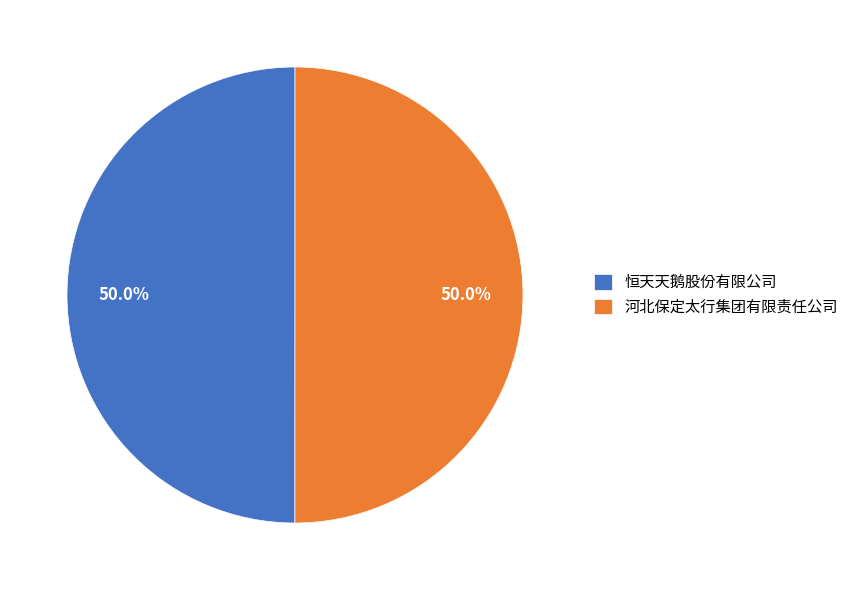

Count the number of slices in the pie.

2